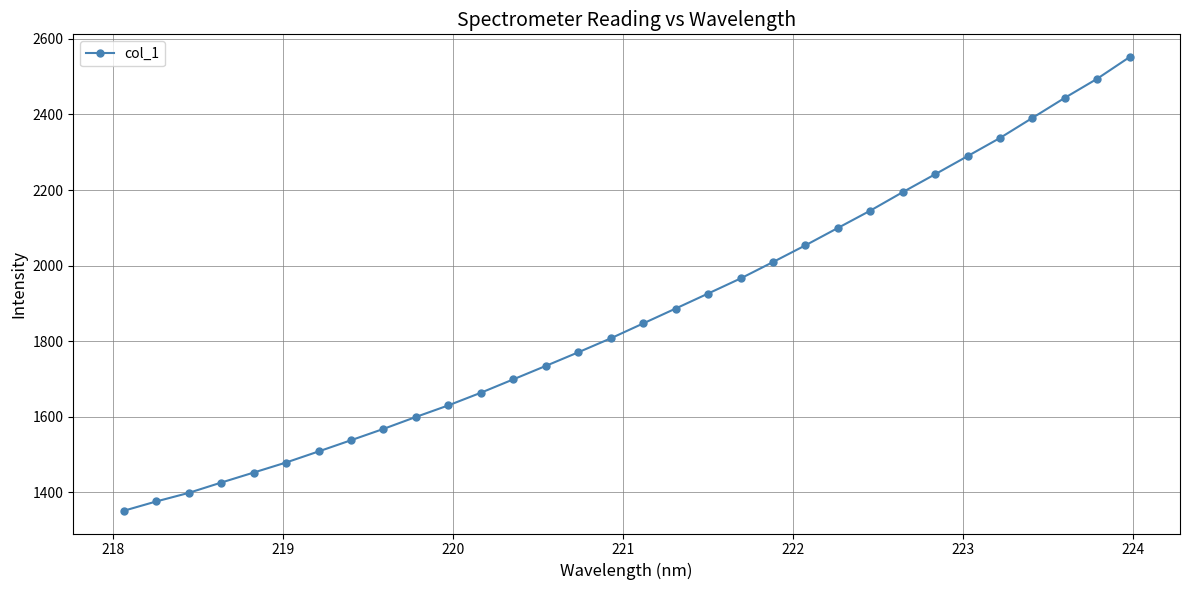

What is the value of the 12th point from the left?

1663.6